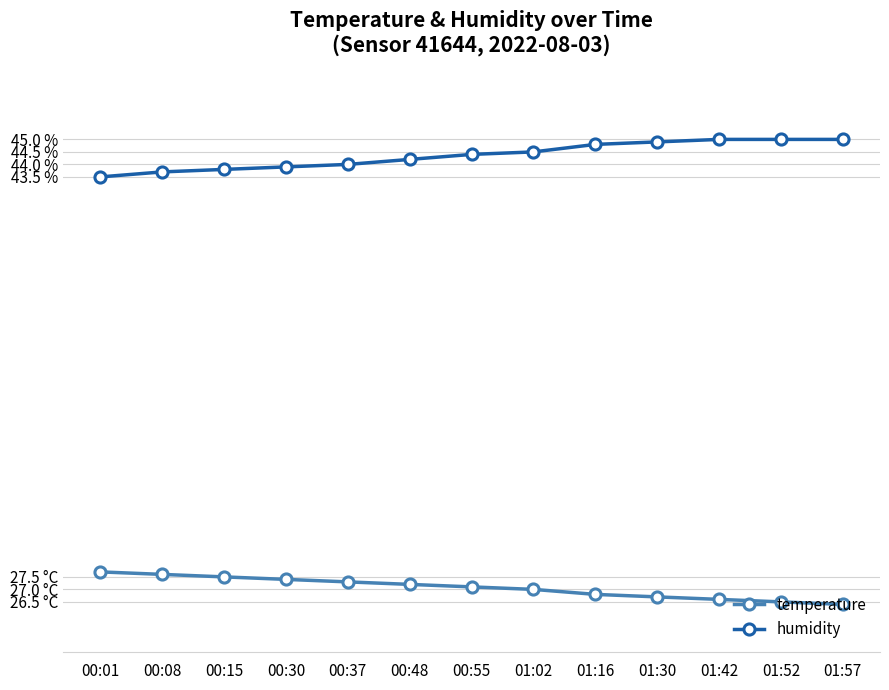

What are all the series names shown in the legend?

temperature, humidity